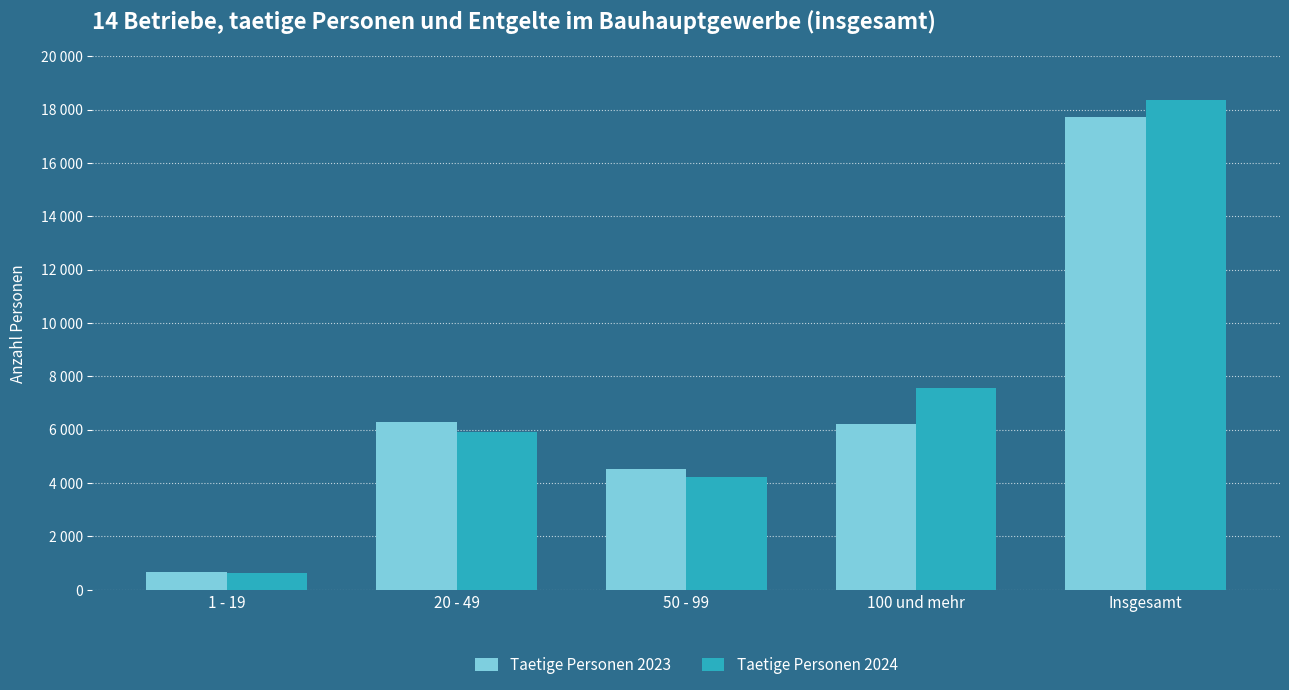

Are the bars horizontal?

No